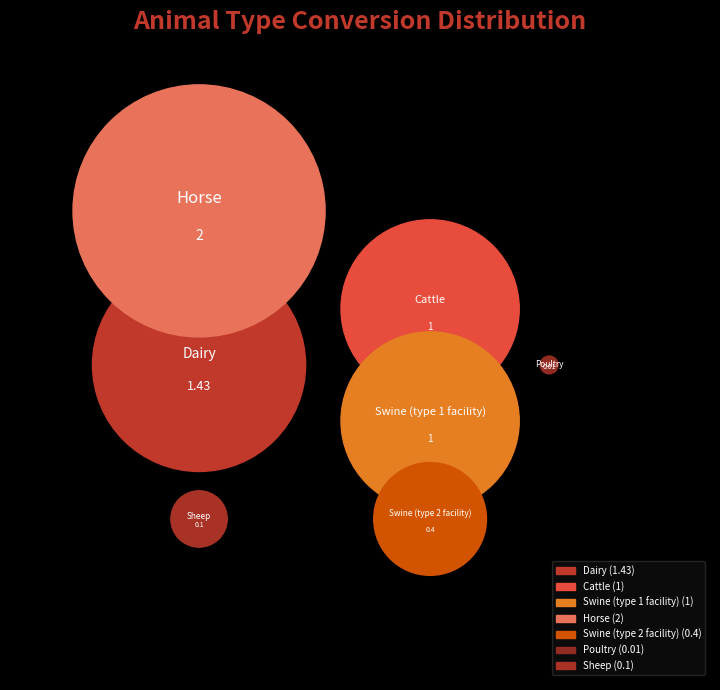

To the nearest percent, what is the average slice percentage?

14%